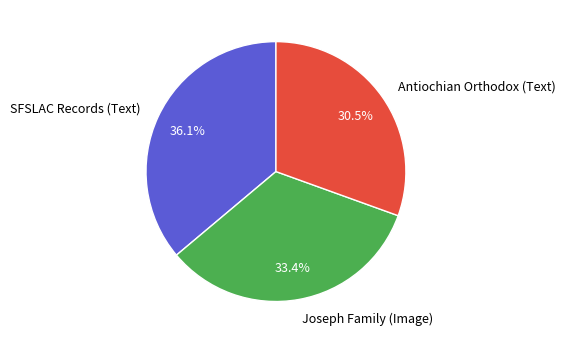

Which slice is the largest?

SFSLAC Records (Text)